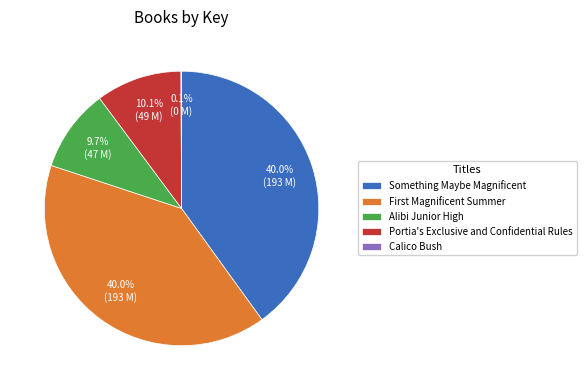

To the nearest percent, what is the average slice percentage?

20%